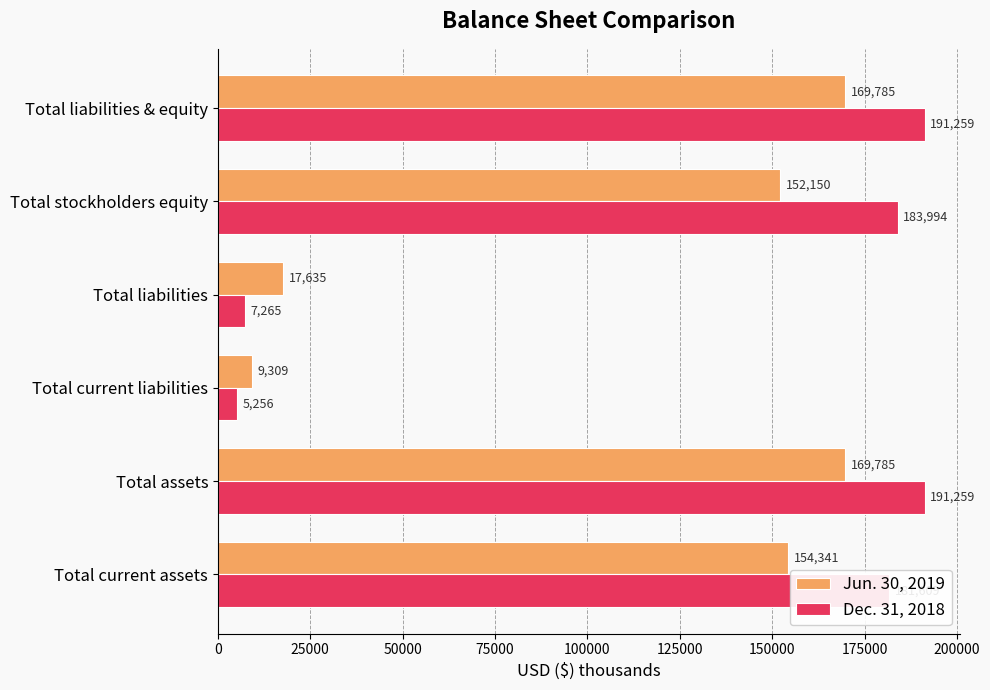

What are all the series names shown in the legend?

Jun. 30, 2019, Dec. 31, 2018